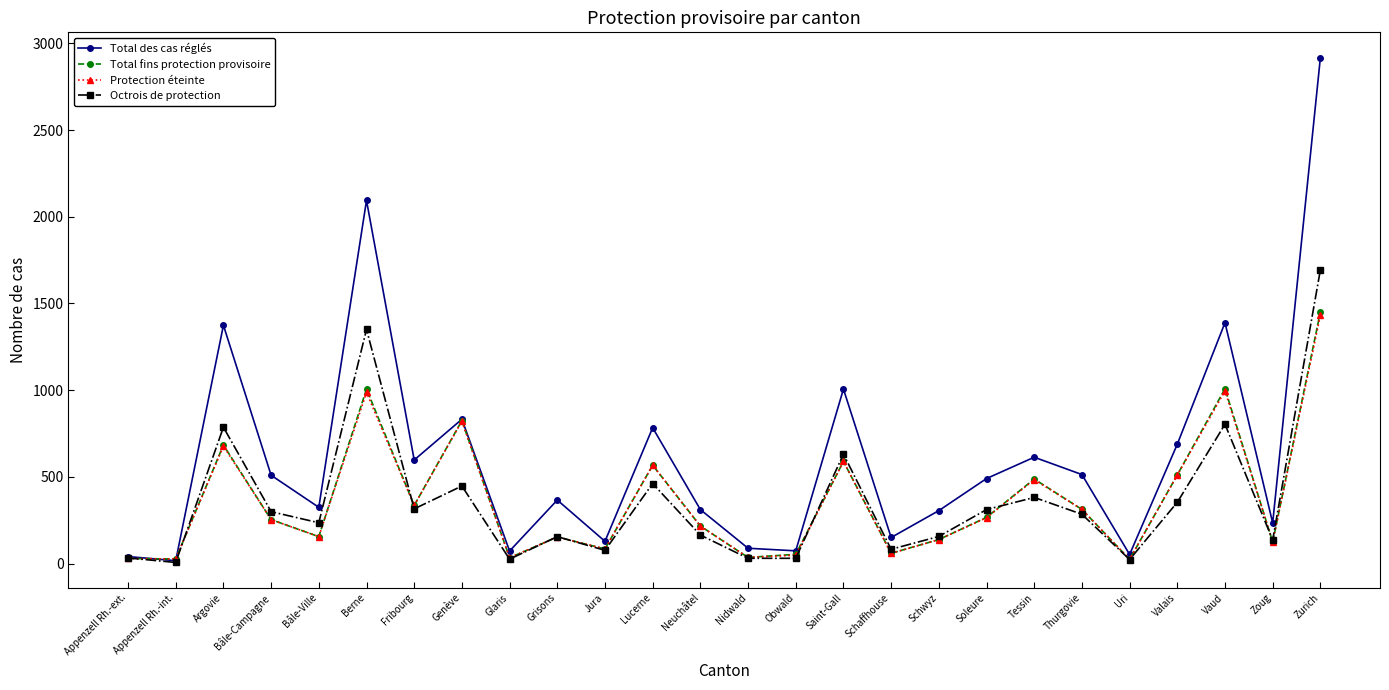

What is the difference between the maximum and minimum values in the Total fins protection provisoire series?

1427